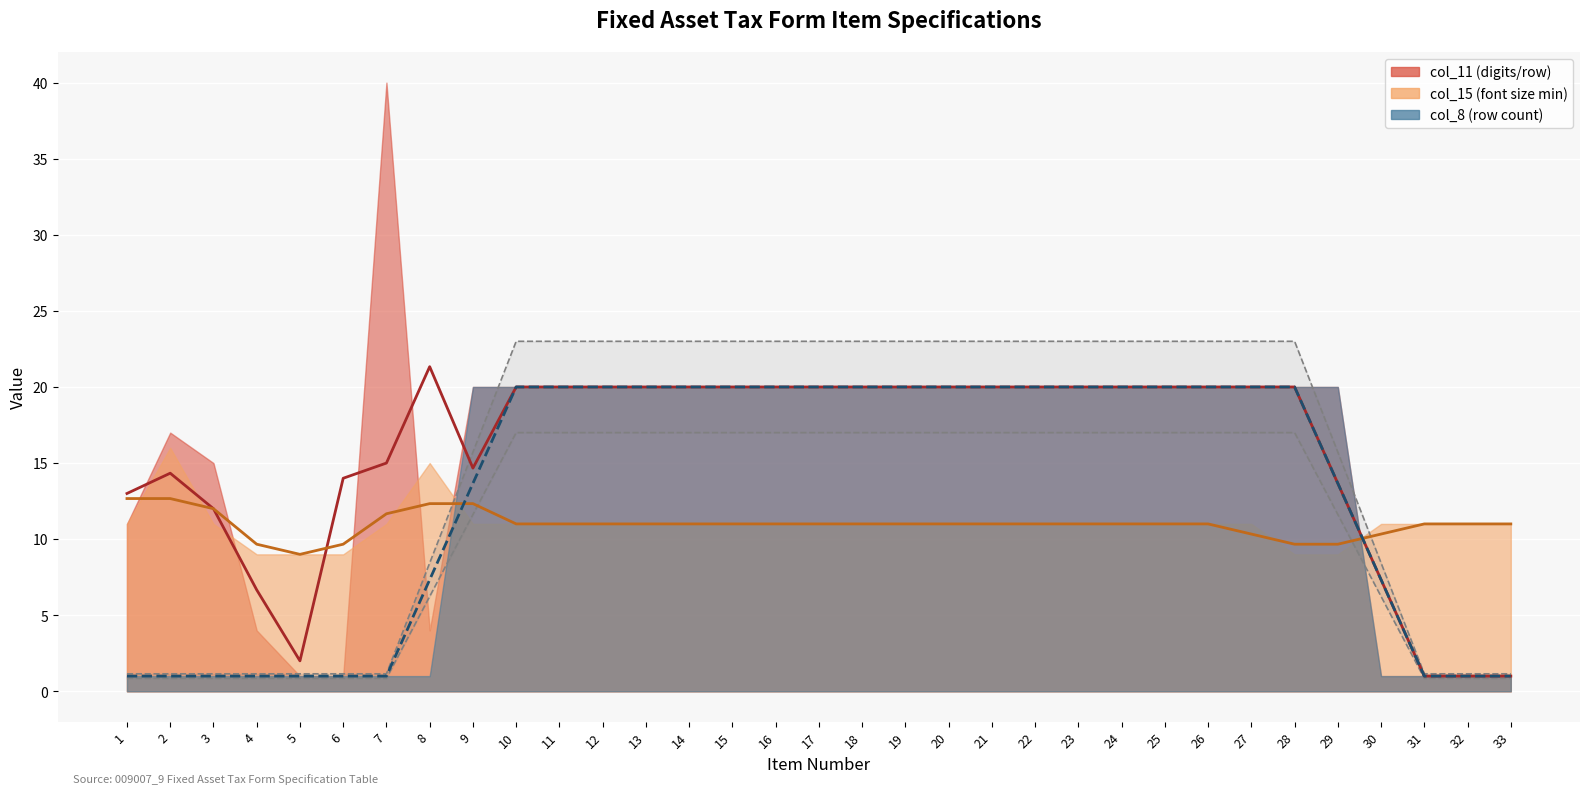

True or false: col_11 (digits/row) and col_8 (row count) intersect in this chart.

False